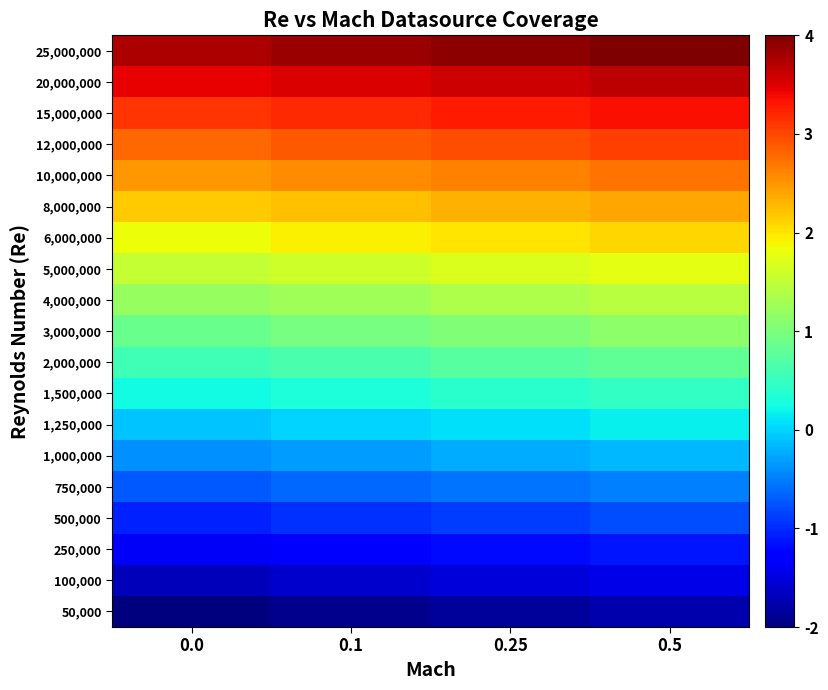

At how many categories does at least one series exceed -1?

4